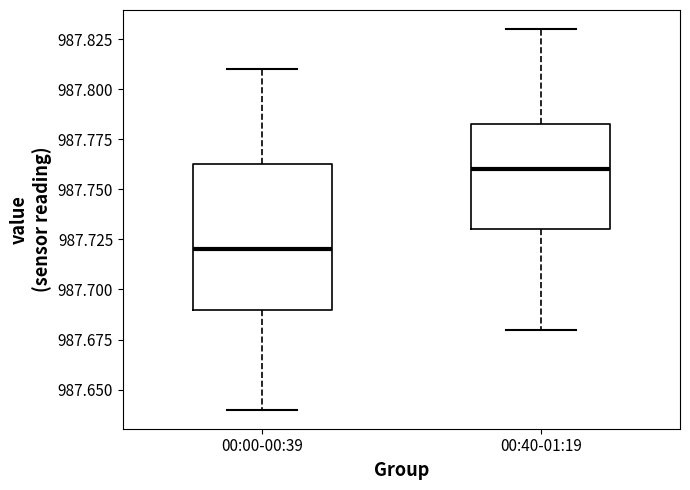

Which box is the tallest, from its lower edge to its upper edge?

00:00-00:39